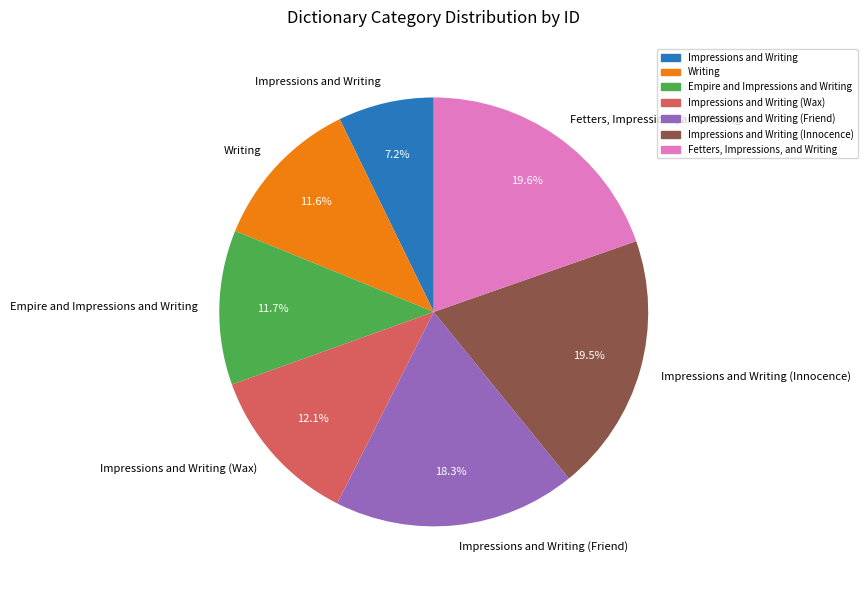

What is the ratio of the value at Impressions and Writing (Wax) to the value at Fetters, Impressions, and Writing?

0.6